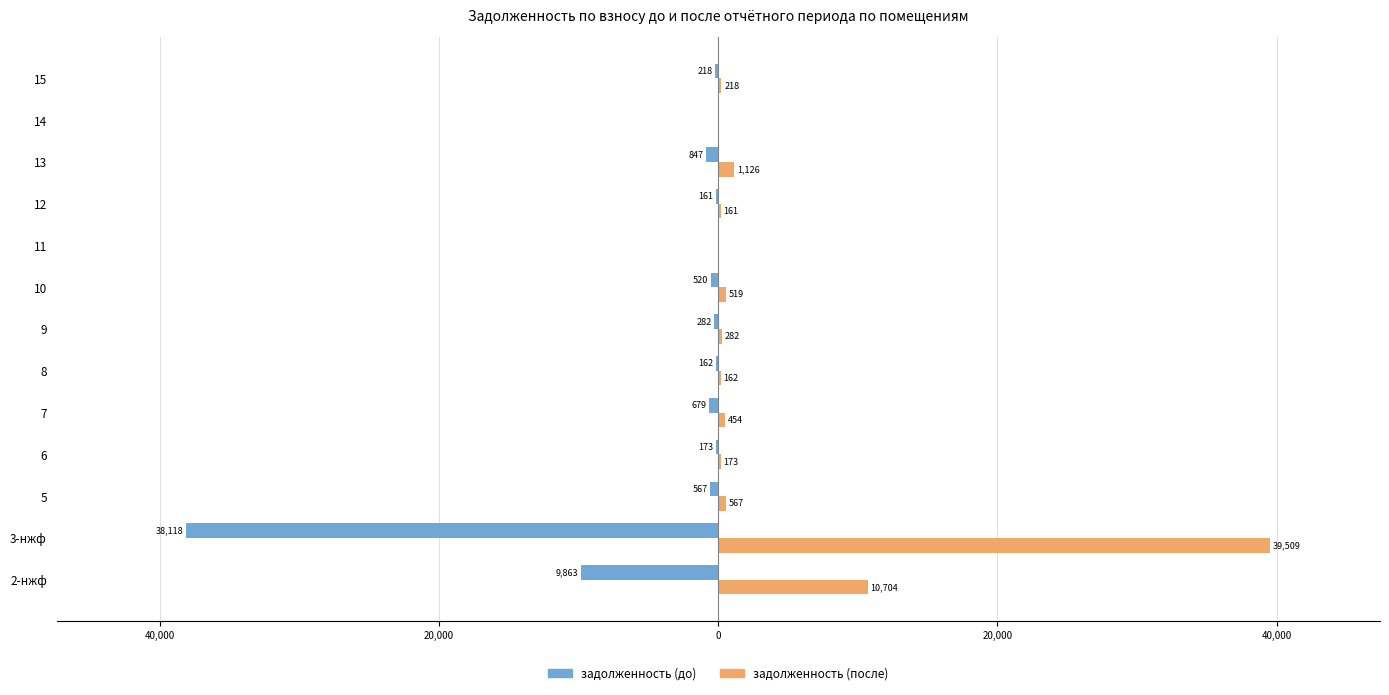

What are all the series names shown in the legend?

задолженность (до), задолженность (после)